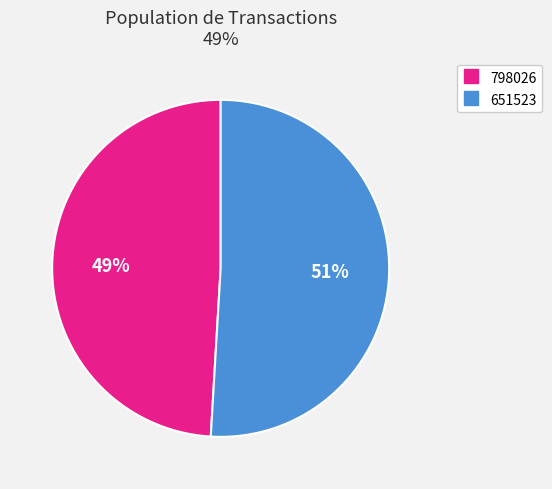

Do 798026 and 651523 together represent more than half of the pie?

Yes